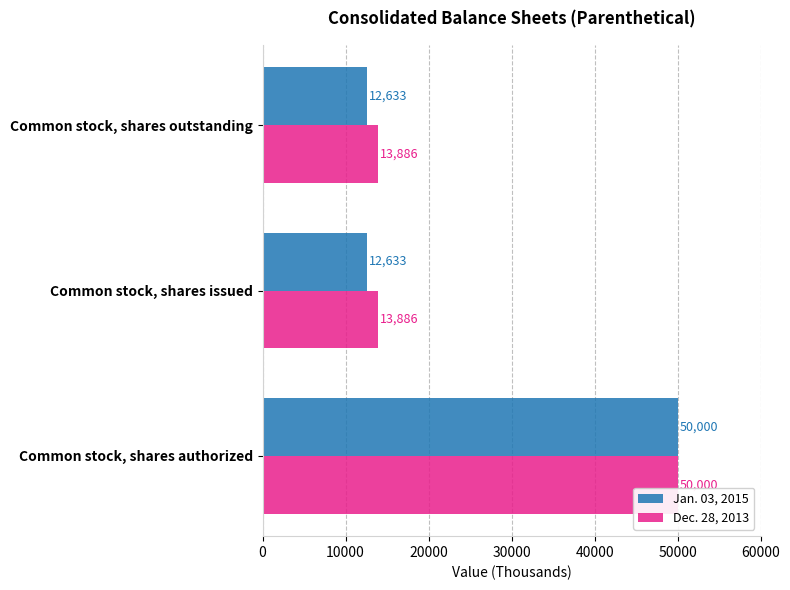

What are all the series names shown in the legend?

Jan. 03, 2015, Dec. 28, 2013